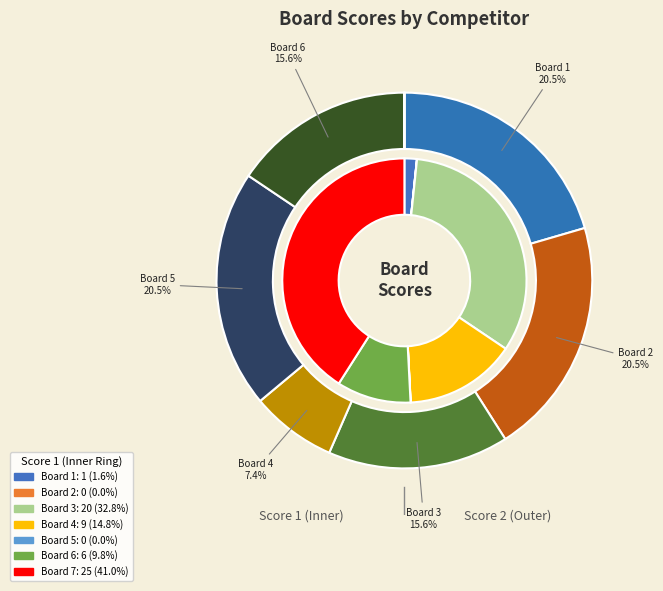

To the nearest percent, what is the combined percentage of 7 and 6?

51%